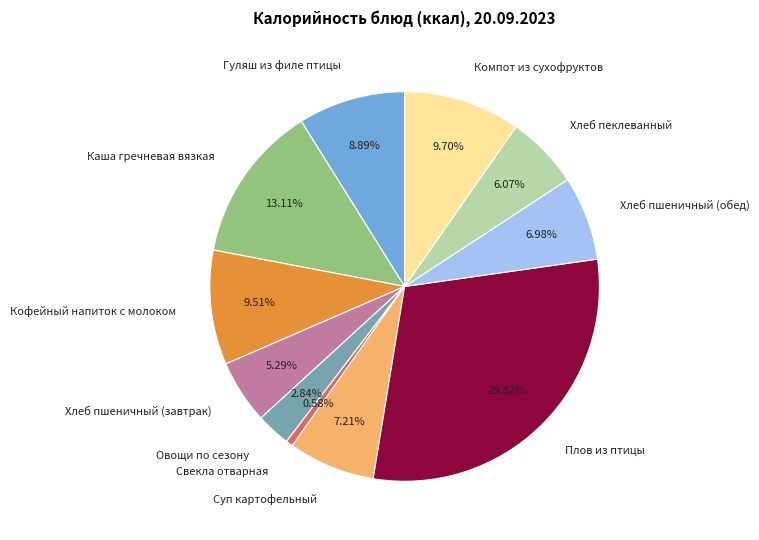

What percentage is the Хлеб пшеничный (завтрак) slice, to the nearest percent?

5%